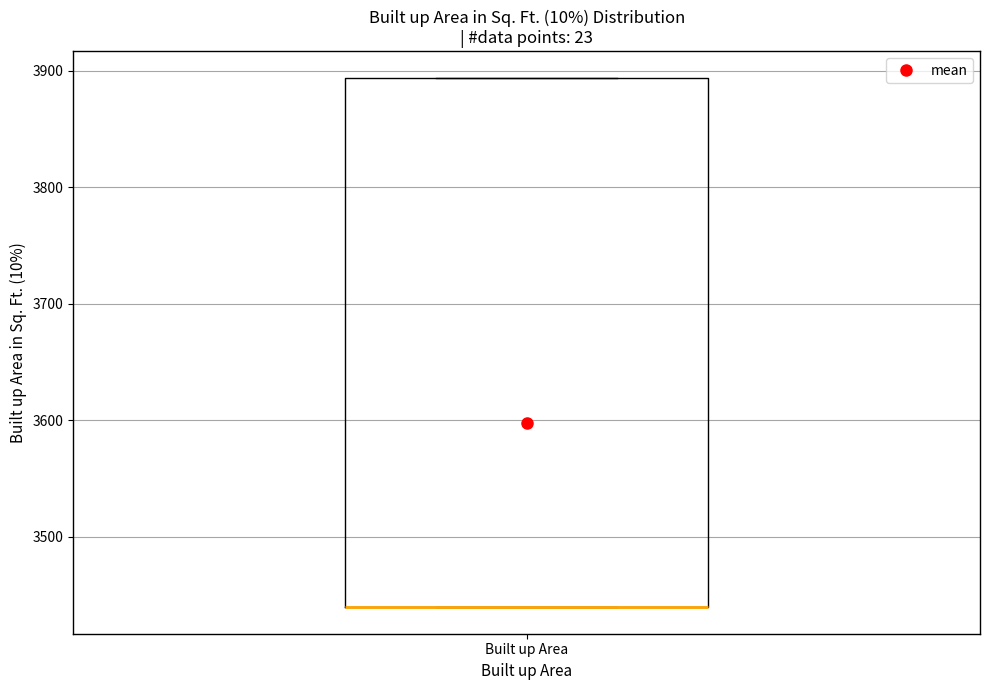

Read this box plot against the y-axis: the position of the median line, the range covered by the box, and the ends of both whiskers. The values are not printed on the chart, so give them approximately, as read against the axis.

median 3440 (drawn on the box's lower edge), box 3440 to 3890, whiskers 3440 to 3890